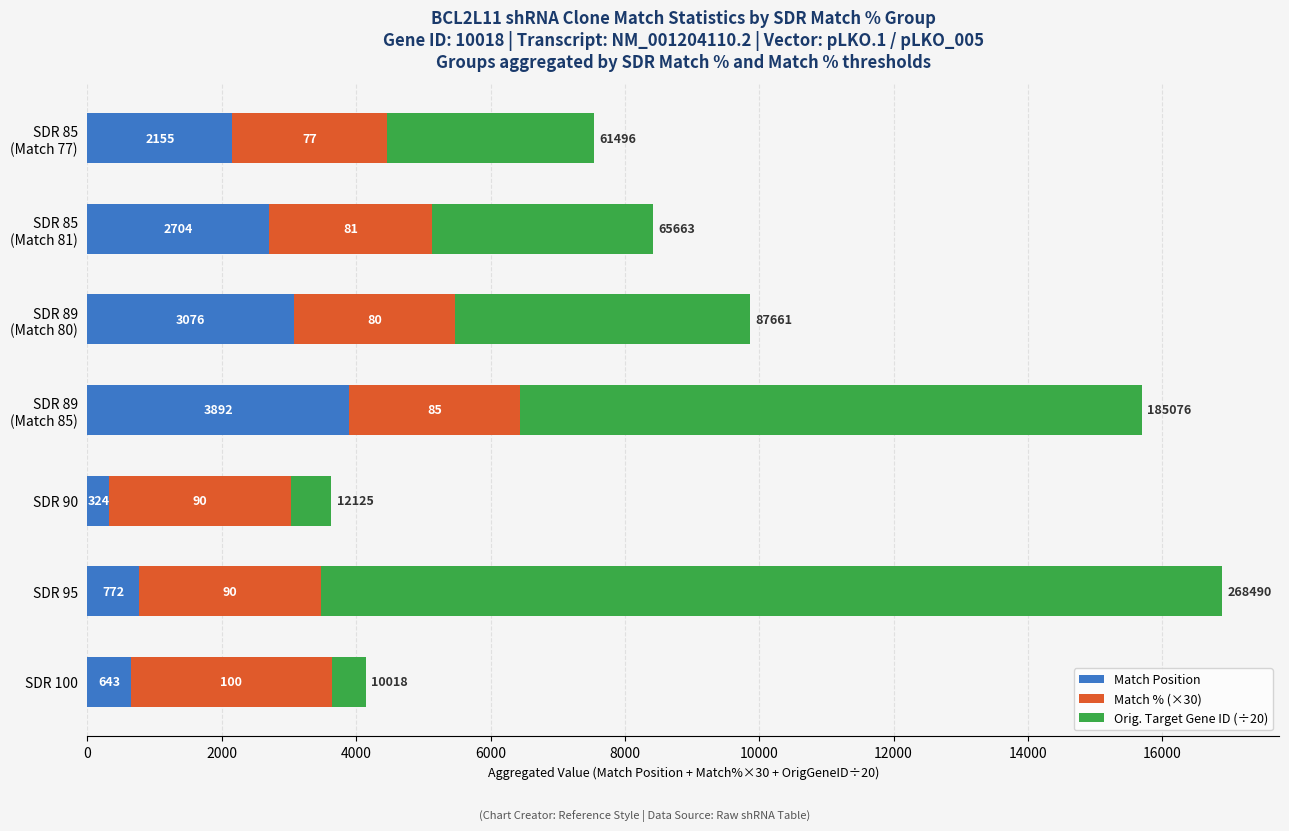

What are all the series names shown in the legend?

Match Position, Match % (×30), Orig. Target Gene ID (÷20)